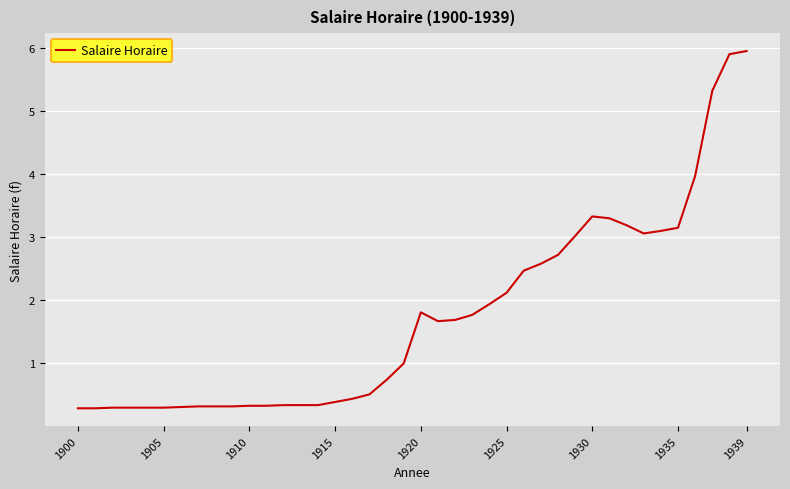

What is the minimum value shown in the chart?

0.3